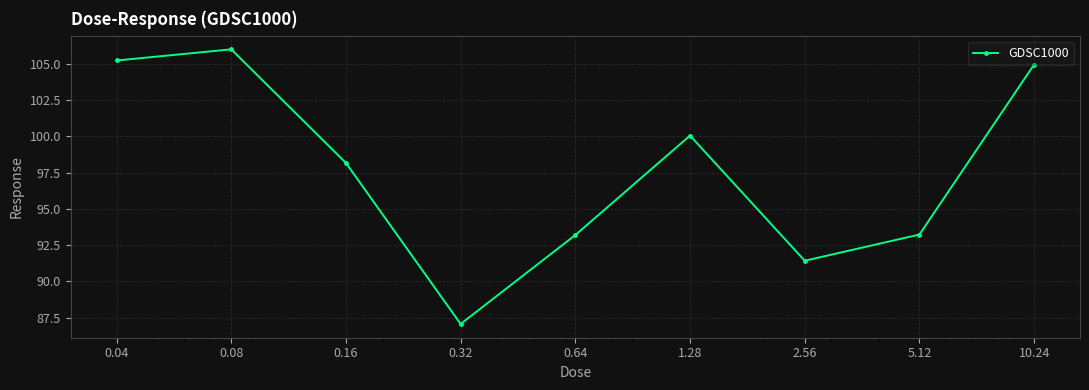

How many values exceed 98?

5